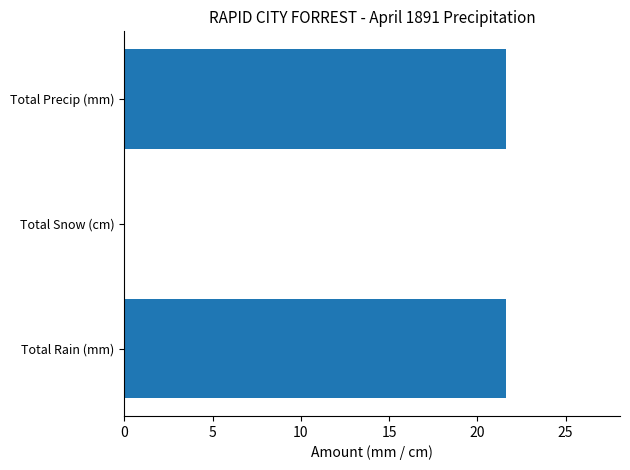

True or false: the data shows 5.9 at Total Rain (mm).

False